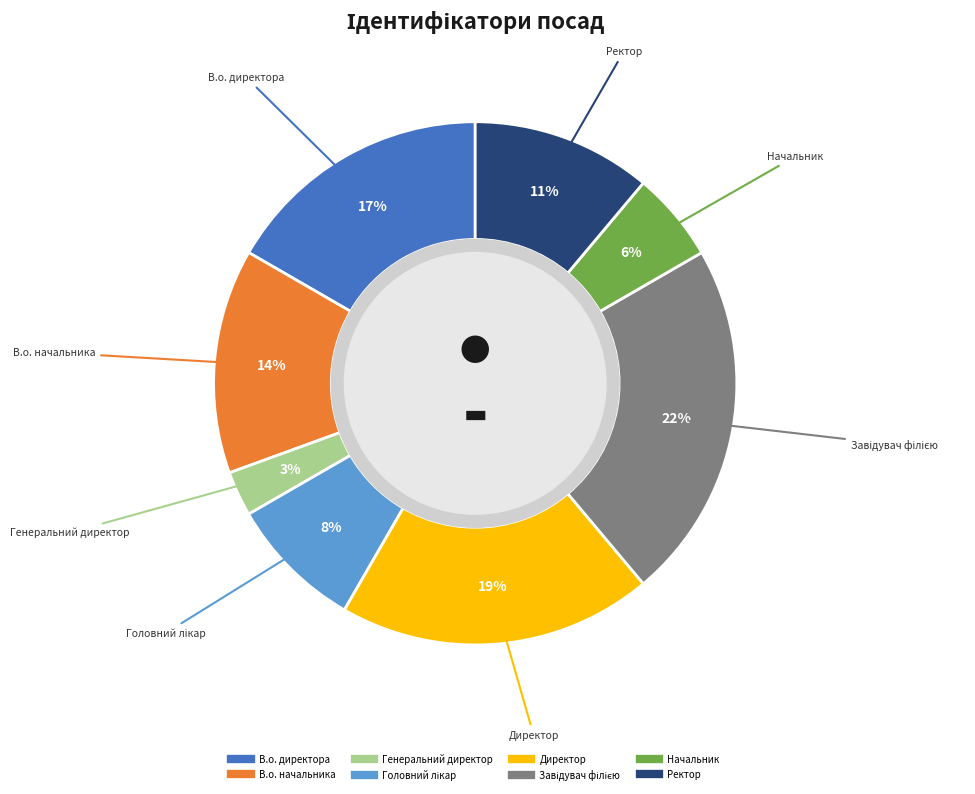

True or false: Генеральний директор accounts for 3% of the total.

True